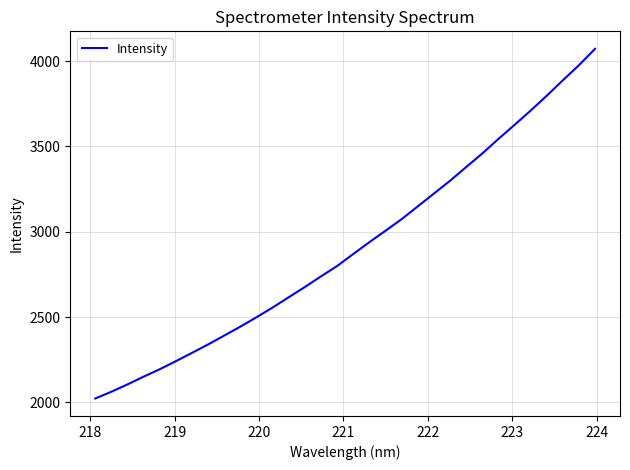

What is the minimum value shown in the chart?

2022.6